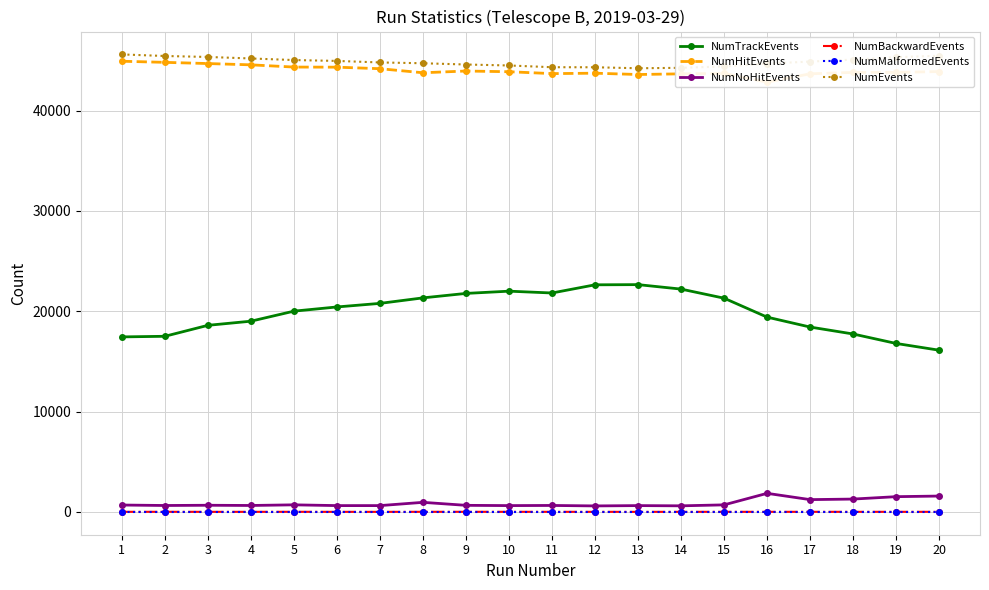

What is the spread (max minus min) of values at 17?

44880